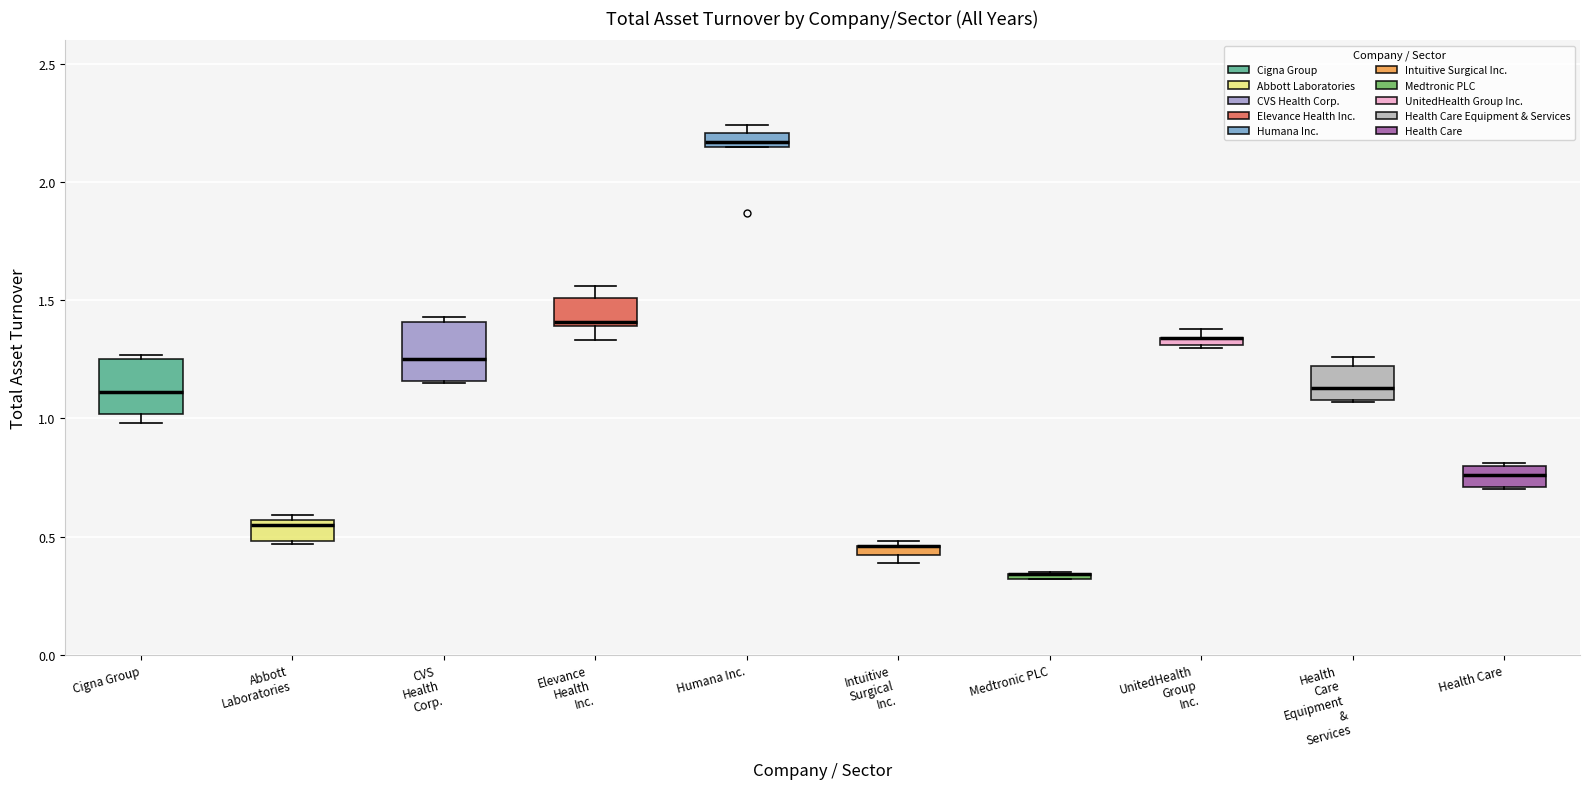

Where does the upper whisker of the box for Elevance Health Inc. end on the y-axis? The values are not printed on the chart, so give them approximately, as read against the axis.

1.55